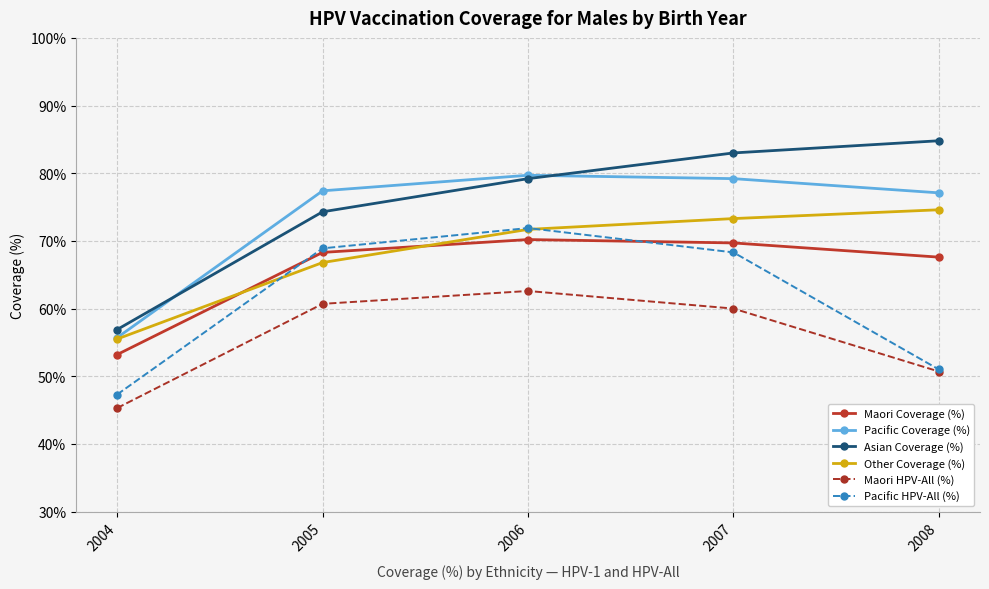

What are all the series names shown in the legend?

Maori Coverage (%), Pacific Coverage (%), Asian Coverage (%), Other Coverage (%), Maori HPV-All (%), Pacific HPV-All (%)